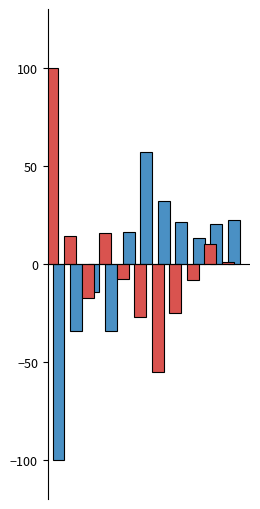

What is the maximum value shown in the chart?

100.0